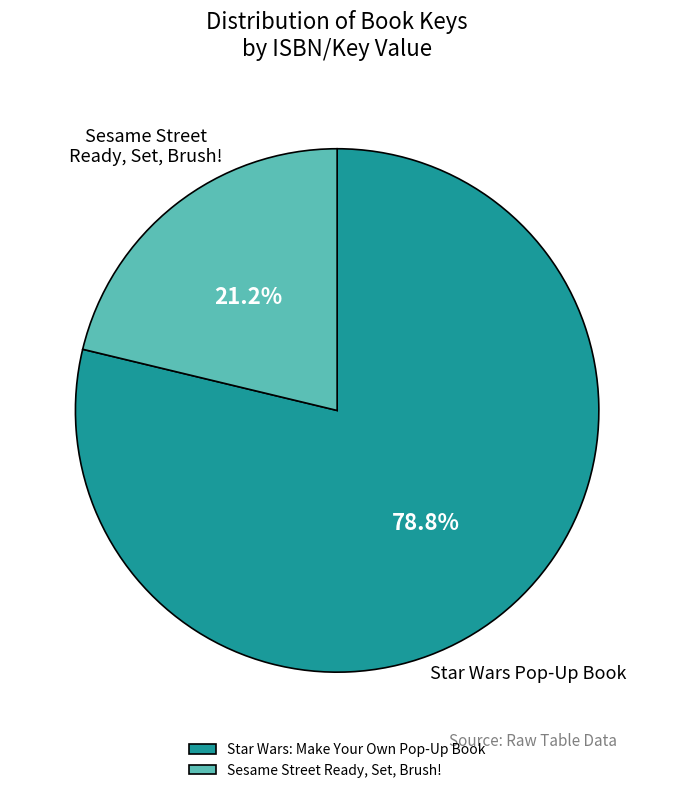

Which has a higher value, Star Wars: Make Your Own Pop-Up Book or Sesame Street Ready, Set, Brush!?

Star Wars: Make Your Own Pop-Up Book